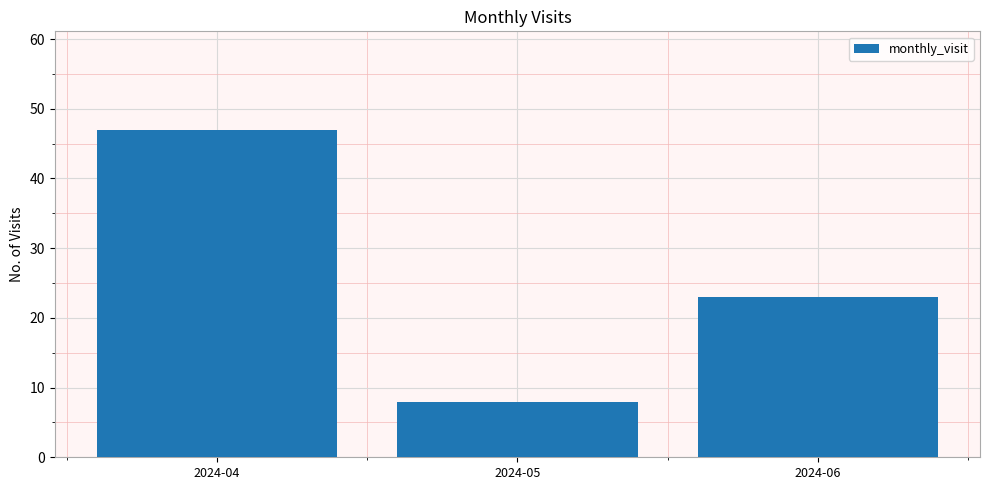

What is the value of the 3rd bar from the left?

23